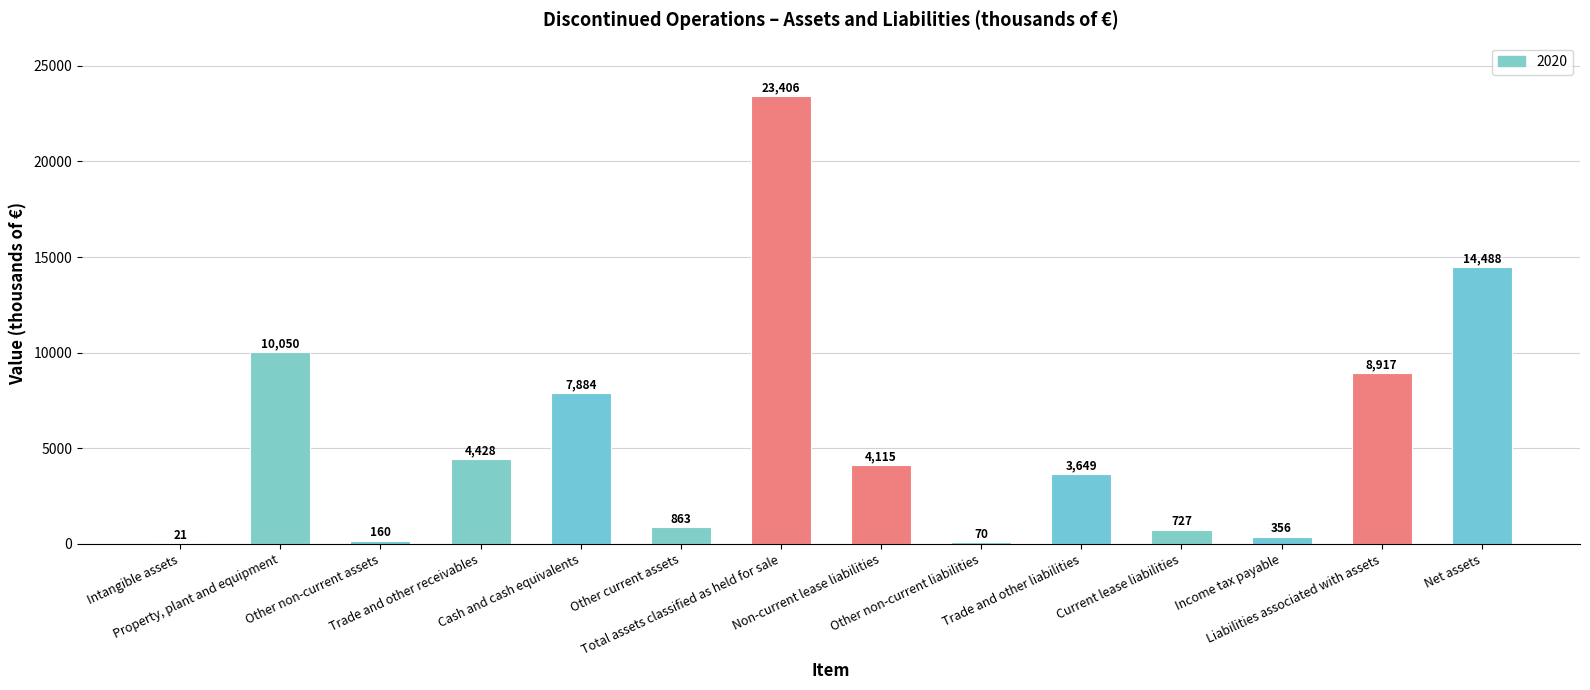

Count the number of categories in the chart.

14